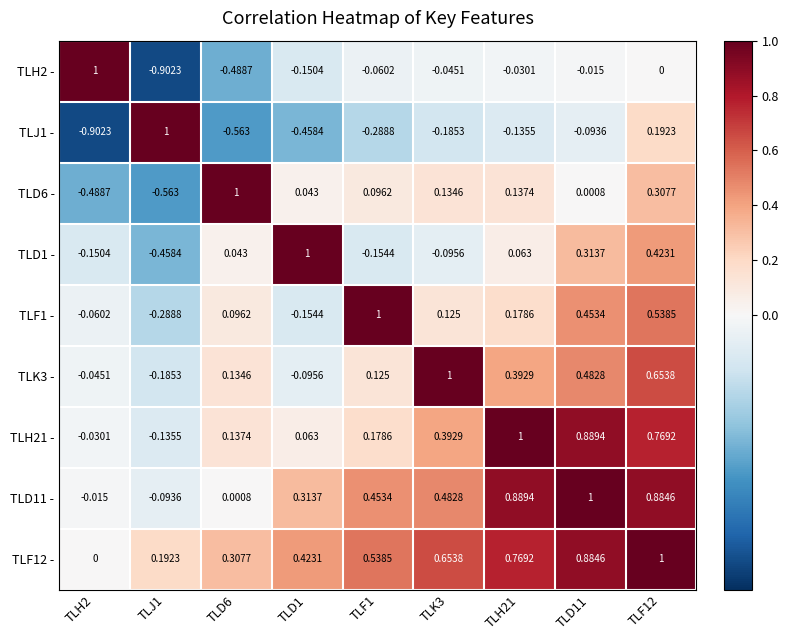

How many negative values does the TLD11 - series have?

2